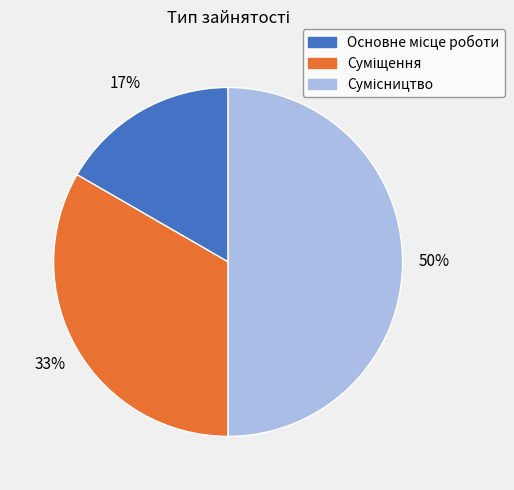

To the nearest percent, what is the difference between the largest and smallest slice percentages?

33%